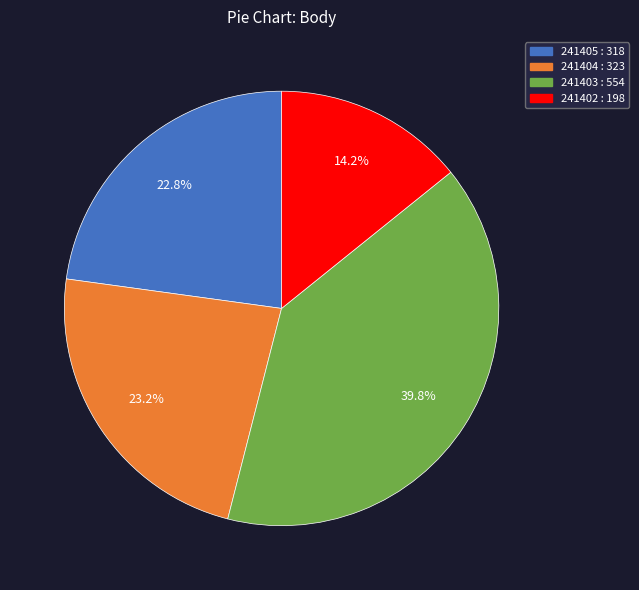

To the nearest percent, what portion does 241403 represent?

40%